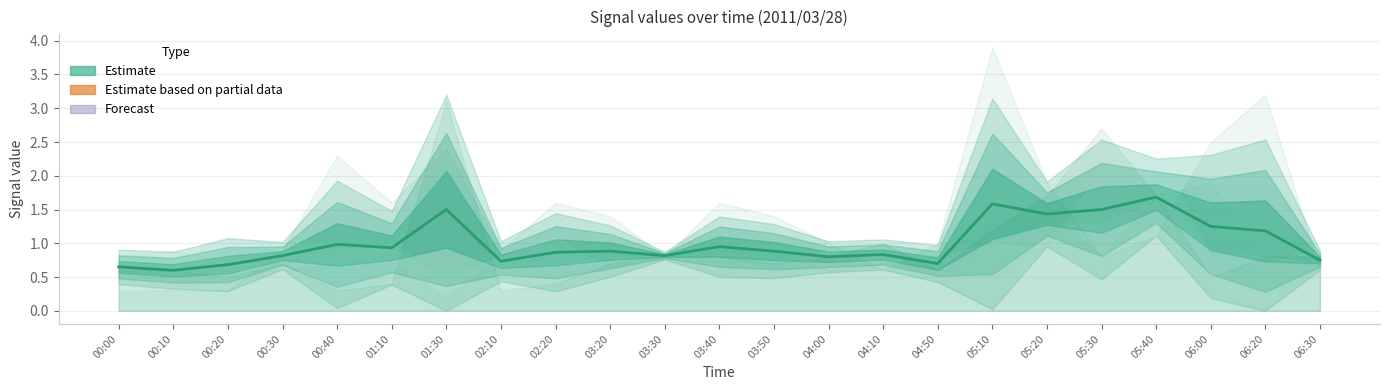

At which label is the value closest to 1?

00:40